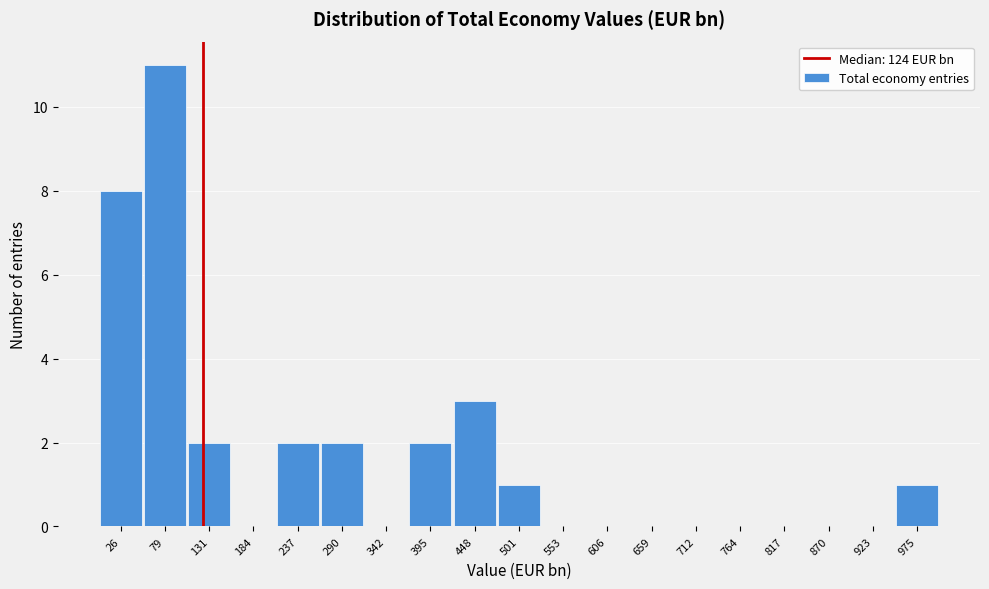

Reading left to right, transcribe this chart: for each bar, give the range it covers on the x-axis and its height. Neither the bar edges nor the heights are printed on the chart, so give them approximately, as read against the axes.

0 to 50: 8
50 to 110: 11
110 to 160: 2
160 to 210: 0
210 to 260: 2
260 to 320: 2
320 to 370: 0
370 to 420: 2
420 to 470: 3
470 to 530: 1
530 to 580: 0
580 to 630: 0
630 to 690: 0
690 to 740: 0
740 to 790: 0
790 to 840: 0
840 to 900: 0
900 to 950: 0
950 to 1000: 1